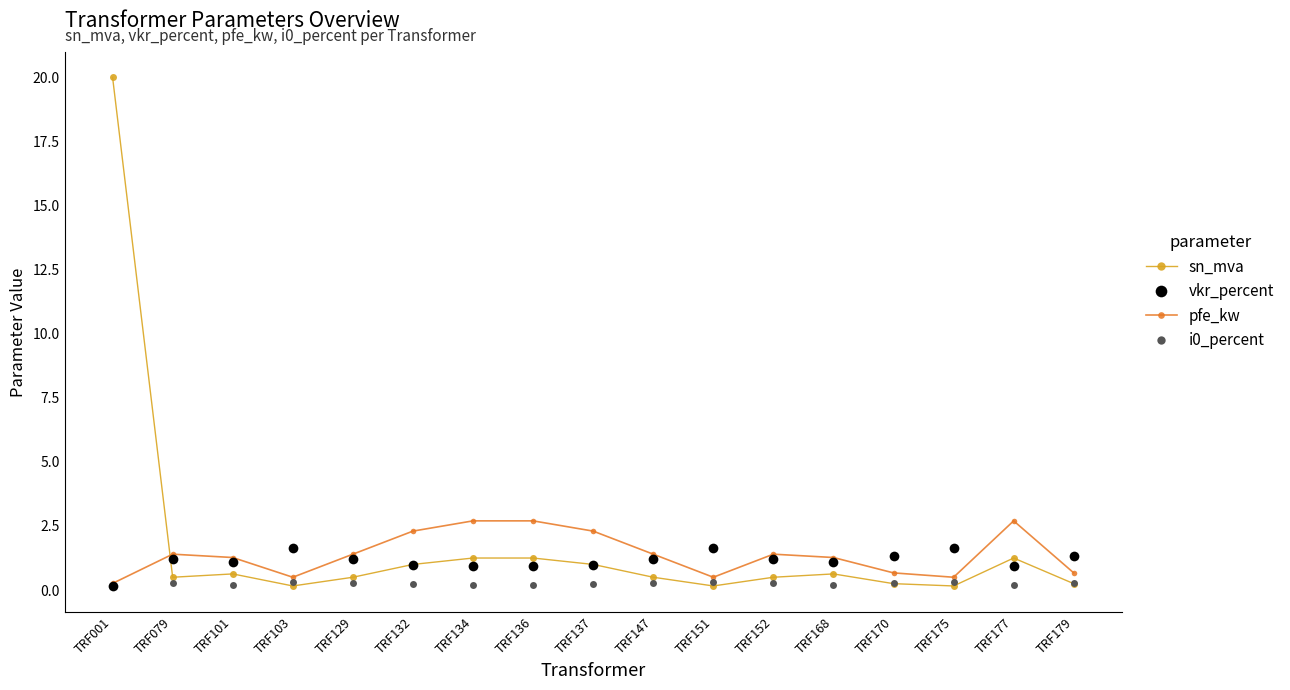

At how many categories does at least one series exceed 10?

1